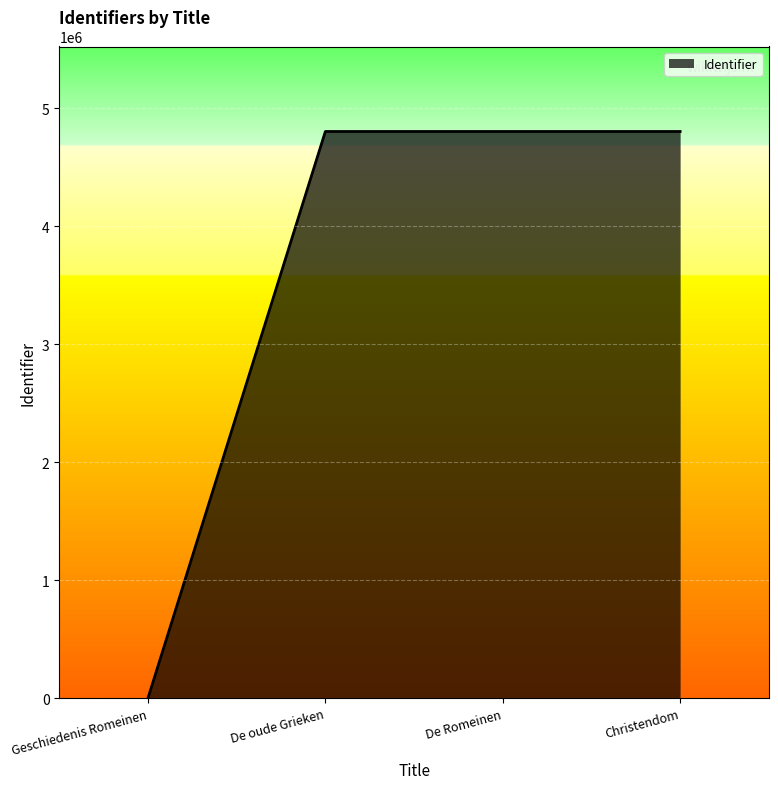

True or false: there are more than 2 points higher than both neighbors.

False